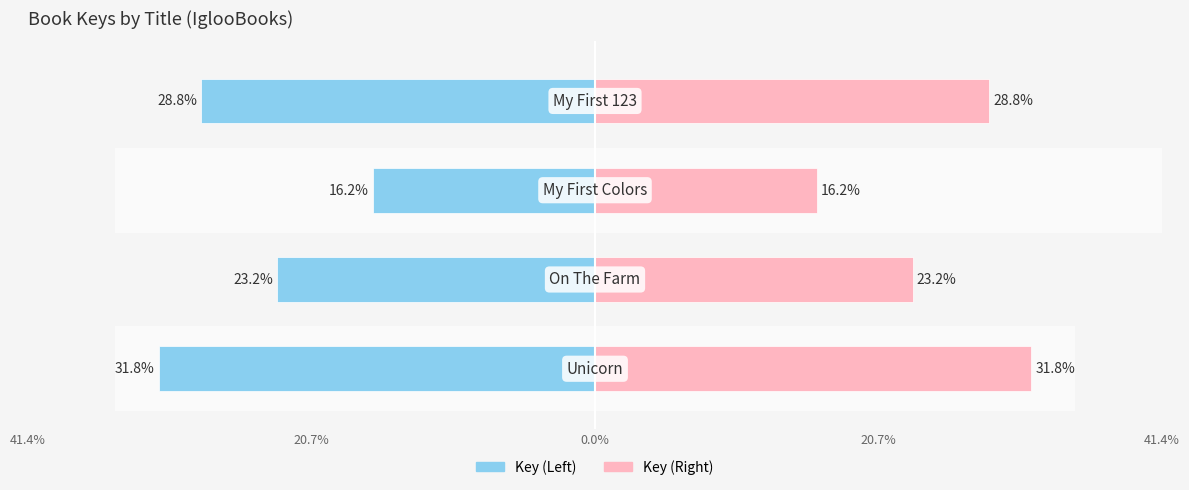

List the series in order of their peak value, highest first.

Key (right), Key (left)